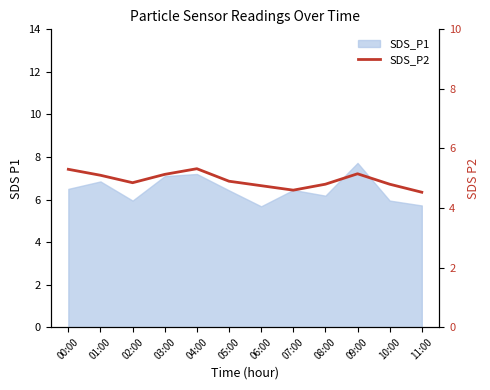

Does the chart display data point markers on the line(s)?

No